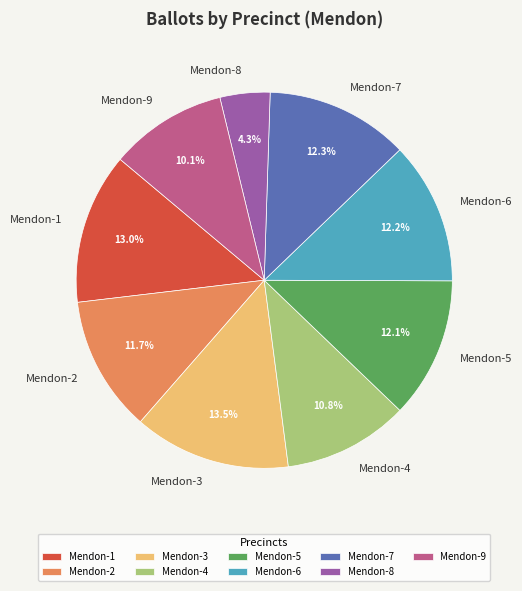

Which category has the smallest portion of the pie?

Mendon-8